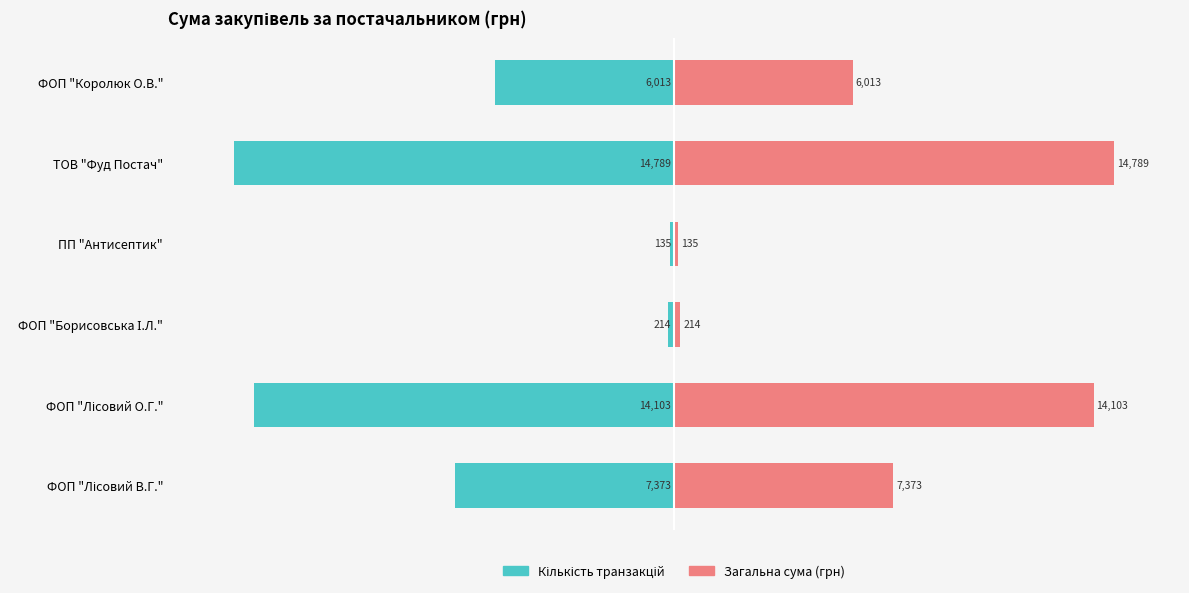

How many categories are shown in the chart?

6